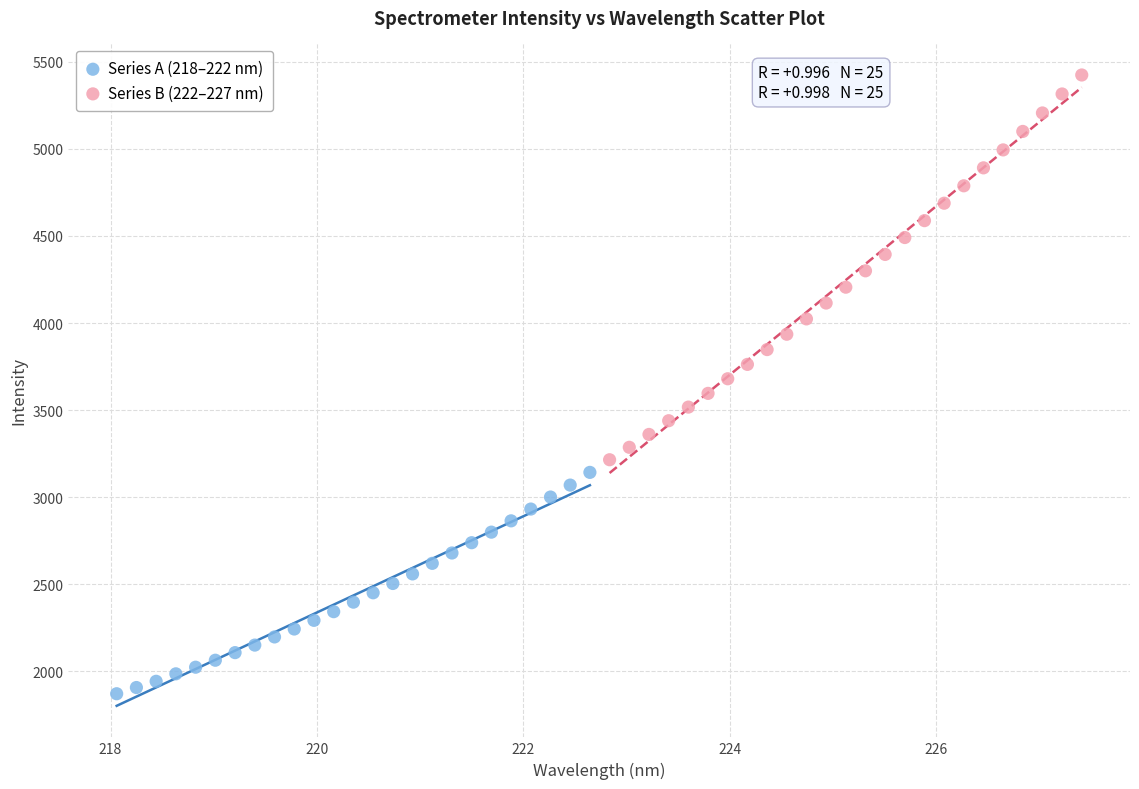

Which series contains the highest Y value?

Series B (222–227 nm)